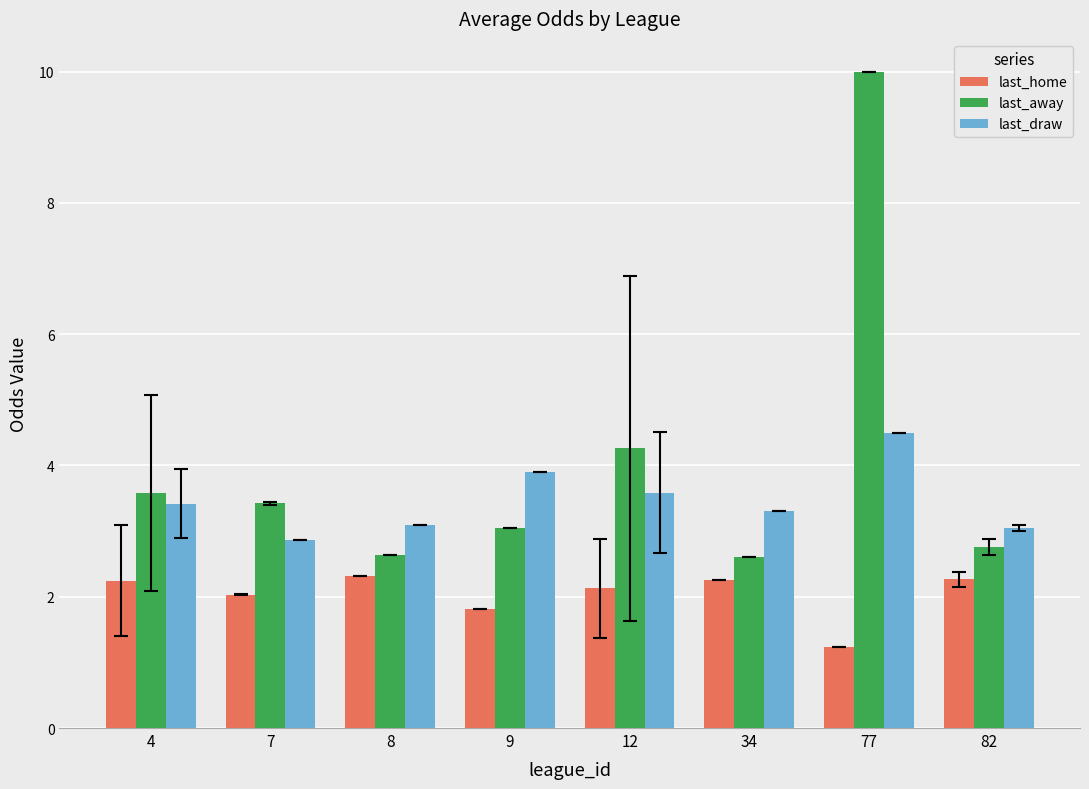

What is the value of the last_draw bar at the 3rd from the left?

3.1